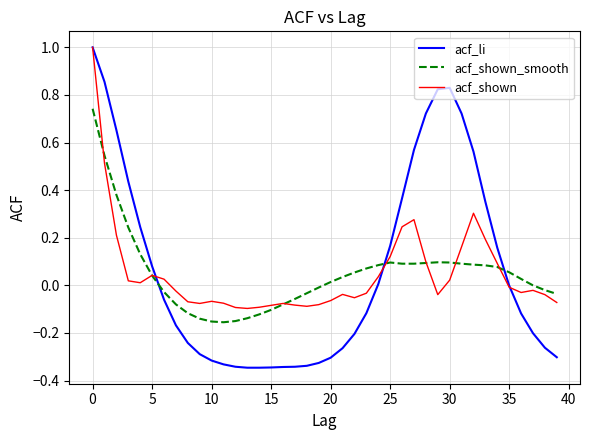

What is the maximum value shown in the chart?

1.0